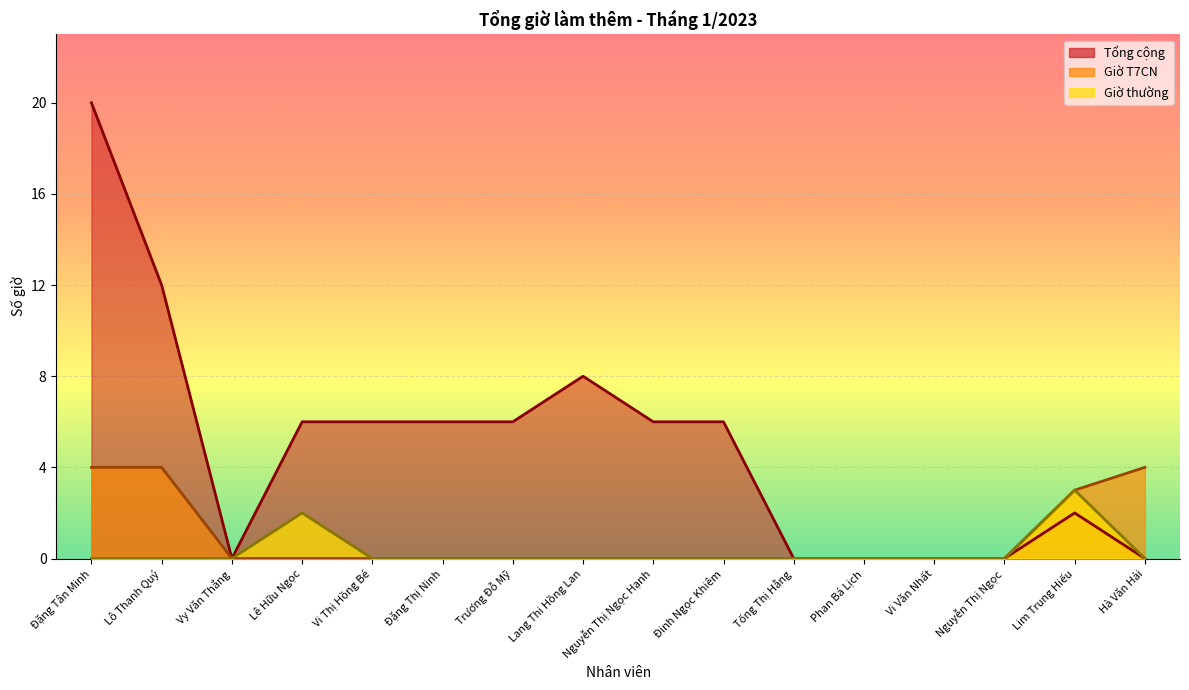

What is the label of the 15th point from the right?

Lô Thanh Quý